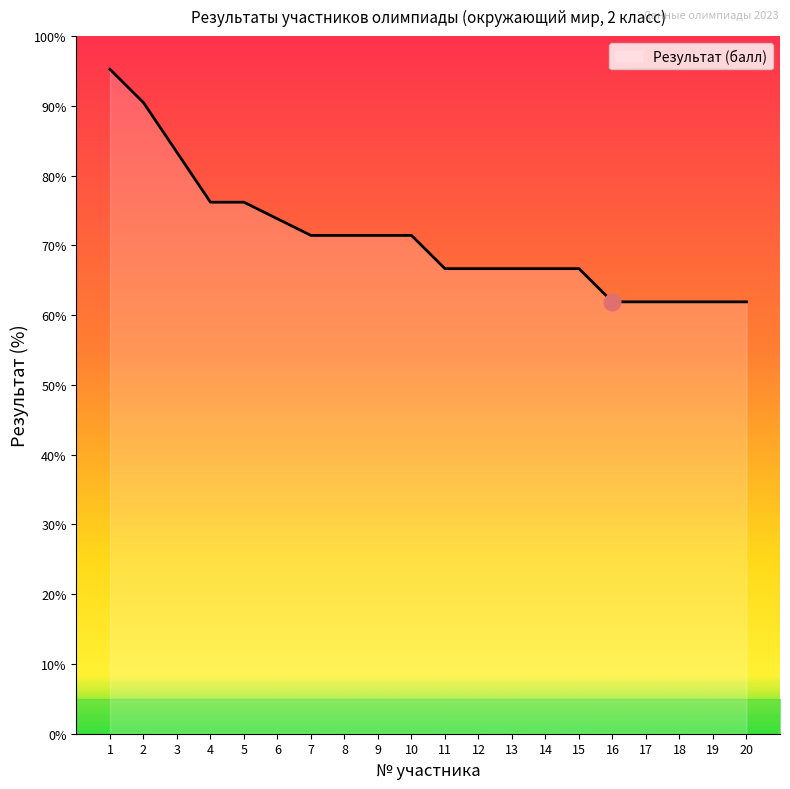

Is it true that the value at 1 is 95.2?

True